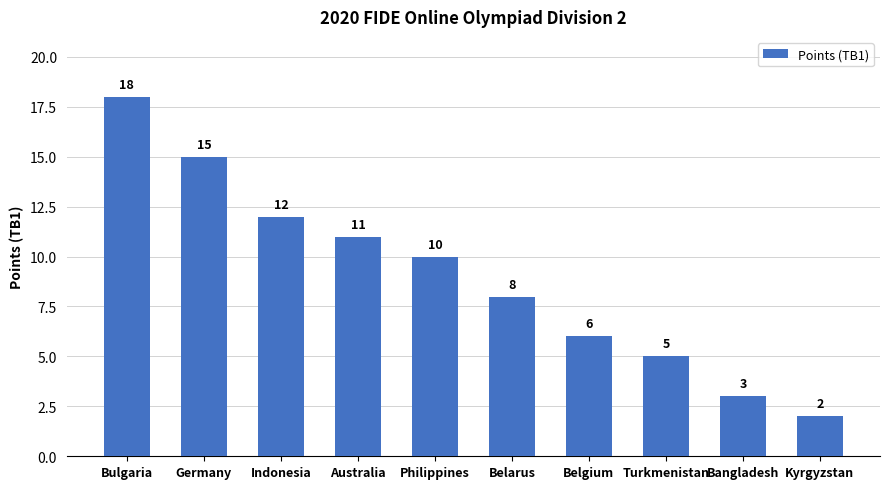

Where does the data first go above 10?

Bulgaria